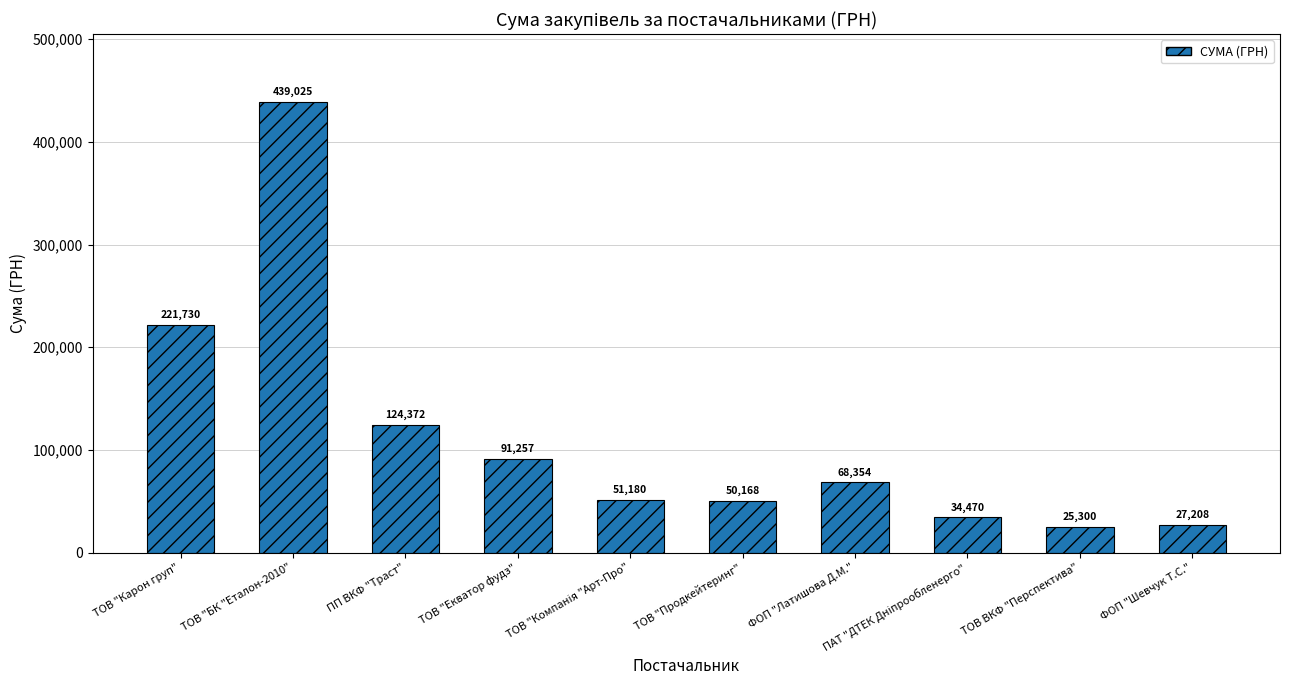

Which category has the lowest value across all series?

ТОВ ВКФ "Перспектива"